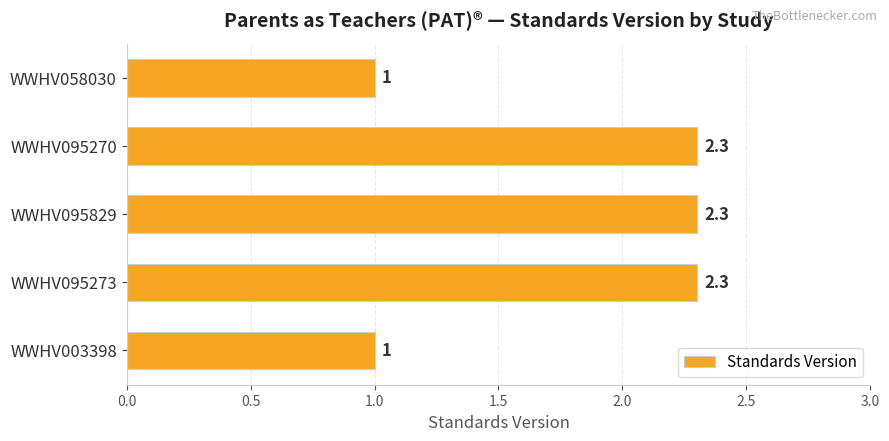

Does the chart contain stacked bars?

No